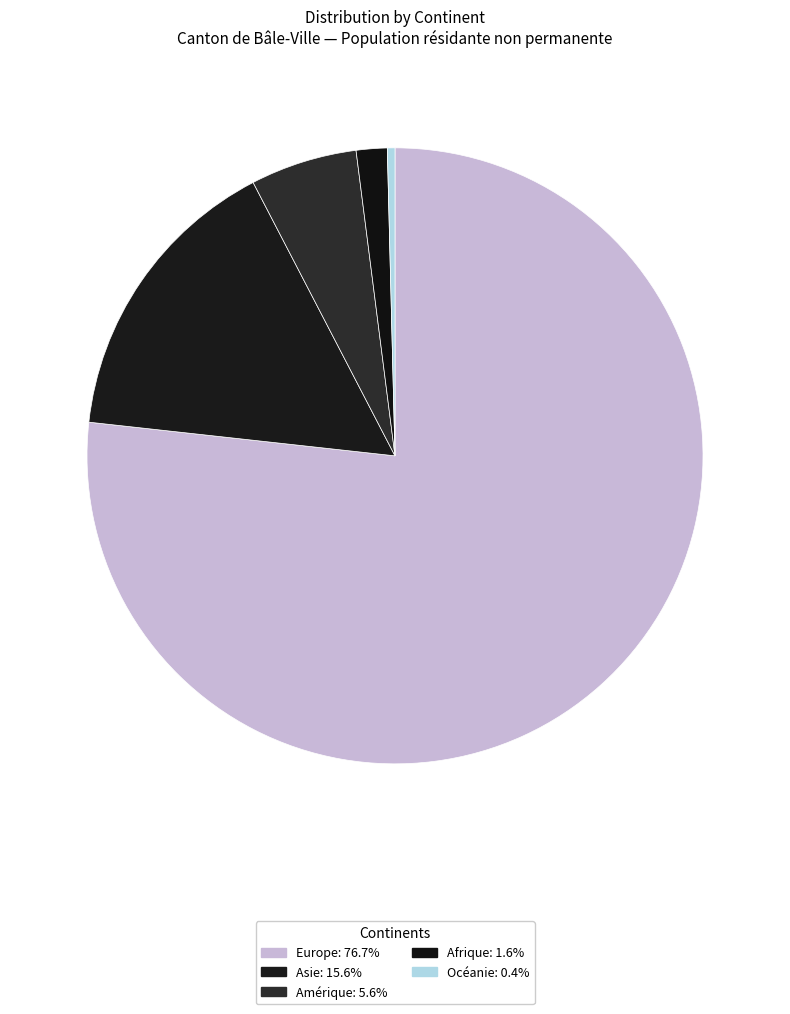

How many slices are in this pie chart?

5